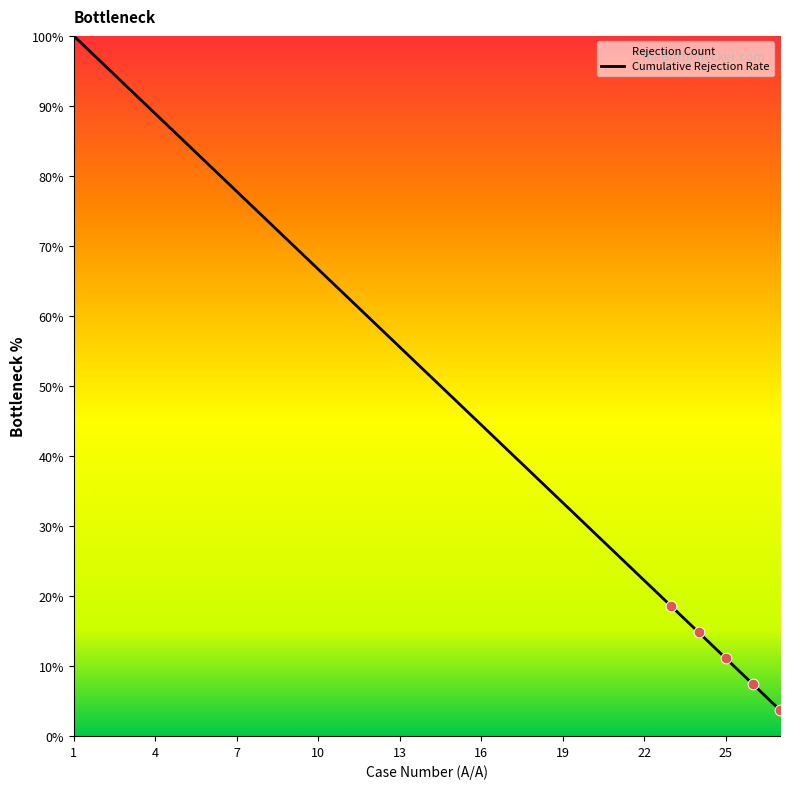

What is the change in value from 5 to 12?

-25.9